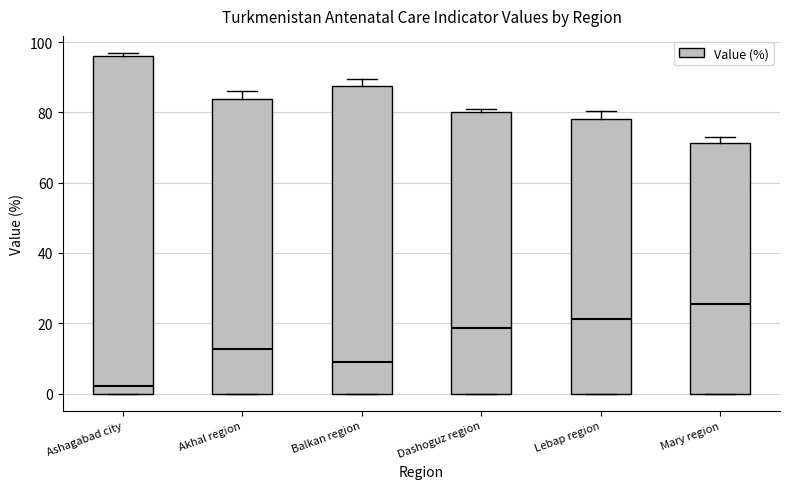

Reading left to right, transcribe this box plot: for each box, give where its median line is, the range the box spans, and where its two whiskers end, as read against the y-axis. The values are not printed on the chart, so give them approximately, as read against the axis.

Ashagabad city: median 2, box 0 to 96, whiskers 0 to 96 (just above the box's upper edge)
Akhal region: median 12, box 0 to 84, whiskers 0 to 86
Balkan region: median 10, box 0 to 88, whiskers 0 to 90
Dashoguz region: median 18, box 0 to 80, whiskers 0 to 82
Lebap region: median 22, box 0 to 78, whiskers 0 to 80
Mary region: median 26, box 0 to 72, whiskers 0 to 74